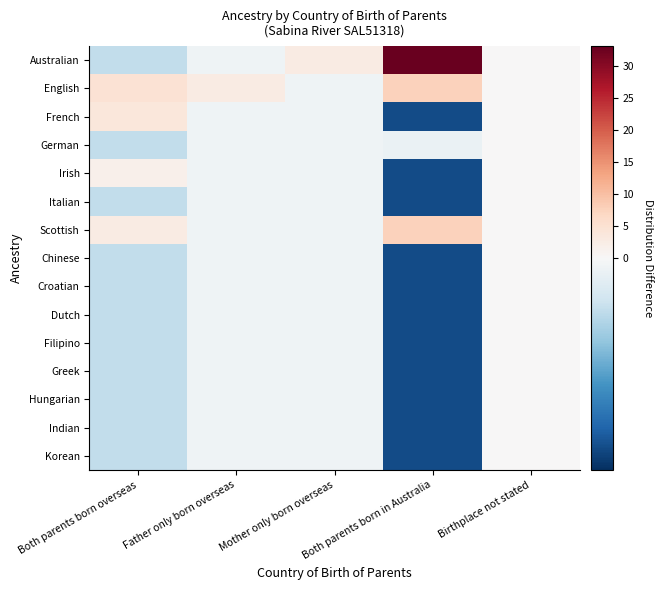

Reading right to left, list all the values displayed in this chart.

Australian: Birthplace not stated=0.0	Both parents born in Australia=32.7	Mother only born overseas=2.8	Father only born overseas=-0.2	Both parents born overseas=-1.2
English: Birthplace not stated=0.0	Both parents born in Australia=7.7	Mother only born overseas=-0.2	Father only born overseas=2.8	Both parents born overseas=4.8
French: Birthplace not stated=0.0	Both parents born in Australia=-4.3	Mother only born overseas=-0.2	Father only born overseas=-0.2	Both parents born overseas=3.8
German: Birthplace not stated=0.0	Both parents born in Australia=-0.3	Mother only born overseas=-0.2	Father only born overseas=-0.2	Both parents born overseas=-1.2
Irish: Birthplace not stated=0.0	Both parents born in Australia=-4.3	Mother only born overseas=-0.2	Father only born overseas=-0.2	Both parents born overseas=1.8
Italian: Birthplace not stated=0.0	Both parents born in Australia=-4.3	Mother only born overseas=-0.2	Father only born overseas=-0.2	Both parents born overseas=-1.2
Scottish: Birthplace not stated=0.0	Both parents born in Australia=7.7	Mother only born overseas=-0.2	Father only born overseas=-0.2	Both parents born overseas=2.8
Chinese: Birthplace not stated=0.0	Both parents born in Australia=-4.3	Mother only born overseas=-0.2	Father only born overseas=-0.2	Both parents born overseas=-1.2
Croatian: Birthplace not stated=0.0	Both parents born in Australia=-4.3	Mother only born overseas=-0.2	Father only born overseas=-0.2	Both parents born overseas=-1.2
Dutch: Birthplace not stated=0.0	Both parents born in Australia=-4.3	Mother only born overseas=-0.2	Father only born overseas=-0.2	Both parents born overseas=-1.2
Filipino: Birthplace not stated=0.0	Both parents born in Australia=-4.3	Mother only born overseas=-0.2	Father only born overseas=-0.2	Both parents born overseas=-1.2
Greek: Birthplace not stated=0.0	Both parents born in Australia=-4.3	Mother only born overseas=-0.2	Father only born overseas=-0.2	Both parents born overseas=-1.2
Hungarian: Birthplace not stated=0.0	Both parents born in Australia=-4.3	Mother only born overseas=-0.2	Father only born overseas=-0.2	Both parents born overseas=-1.2
Indian: Birthplace not stated=0.0	Both parents born in Australia=-4.3	Mother only born overseas=-0.2	Father only born overseas=-0.2	Both parents born overseas=-1.2
Korean: Birthplace not stated=0.0	Both parents born in Australia=-4.3	Mother only born overseas=-0.2	Father only born overseas=-0.2	Both parents born overseas=-1.2